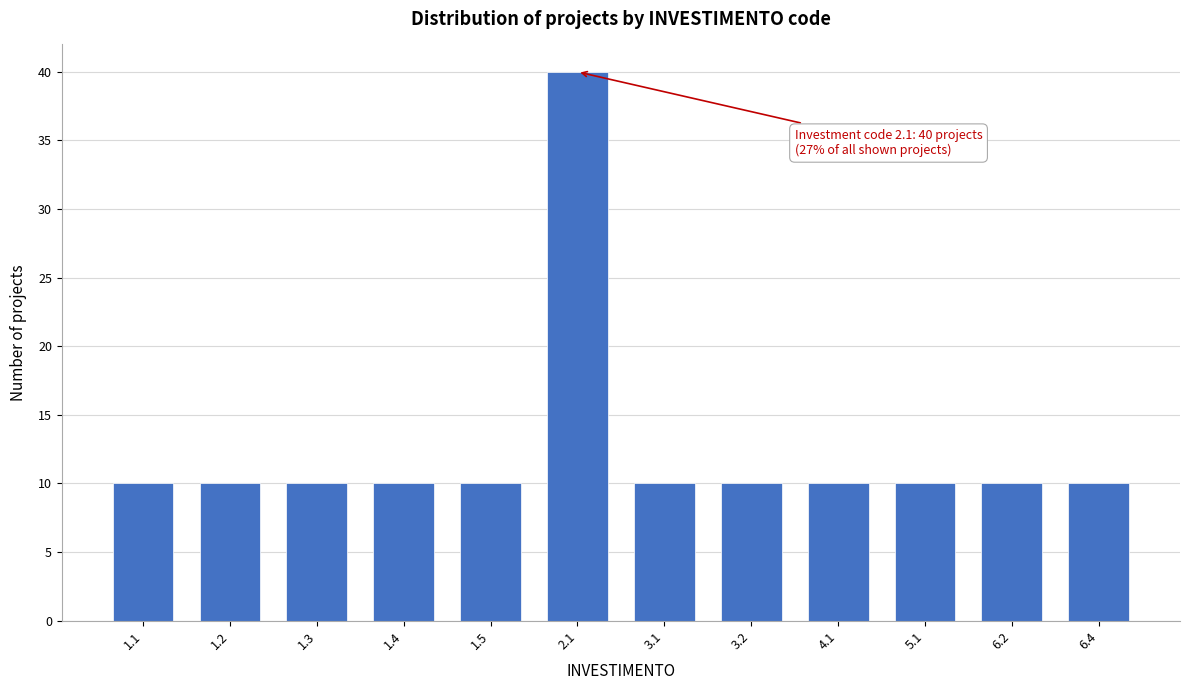

Reading right to left, list all the values displayed in this chart.

10	10	10	10	10	10	40	10	10	10	10	10